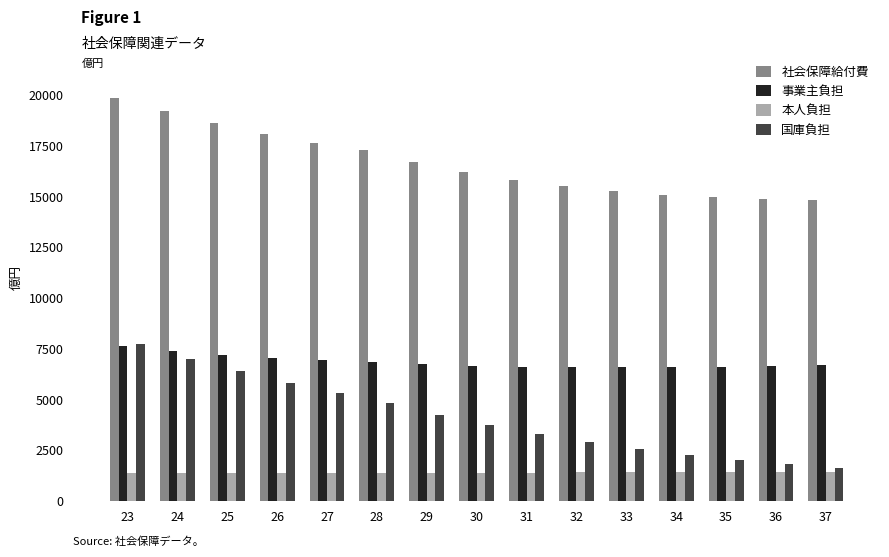

What is the minimum value shown in the chart?

1363.8